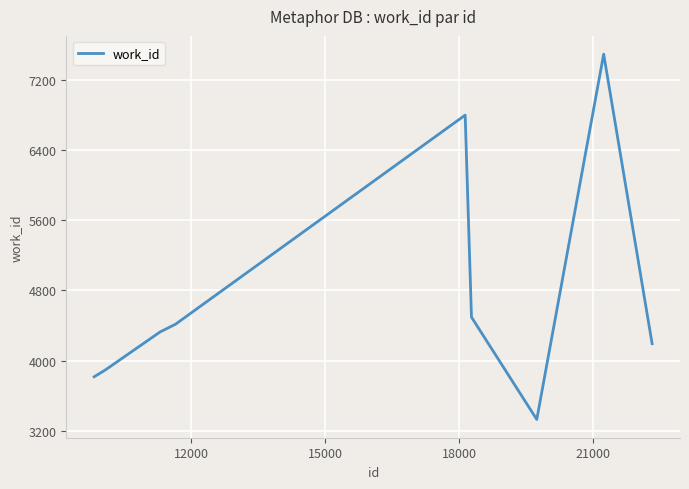

What is the difference between the maximum and minimum values?

4159